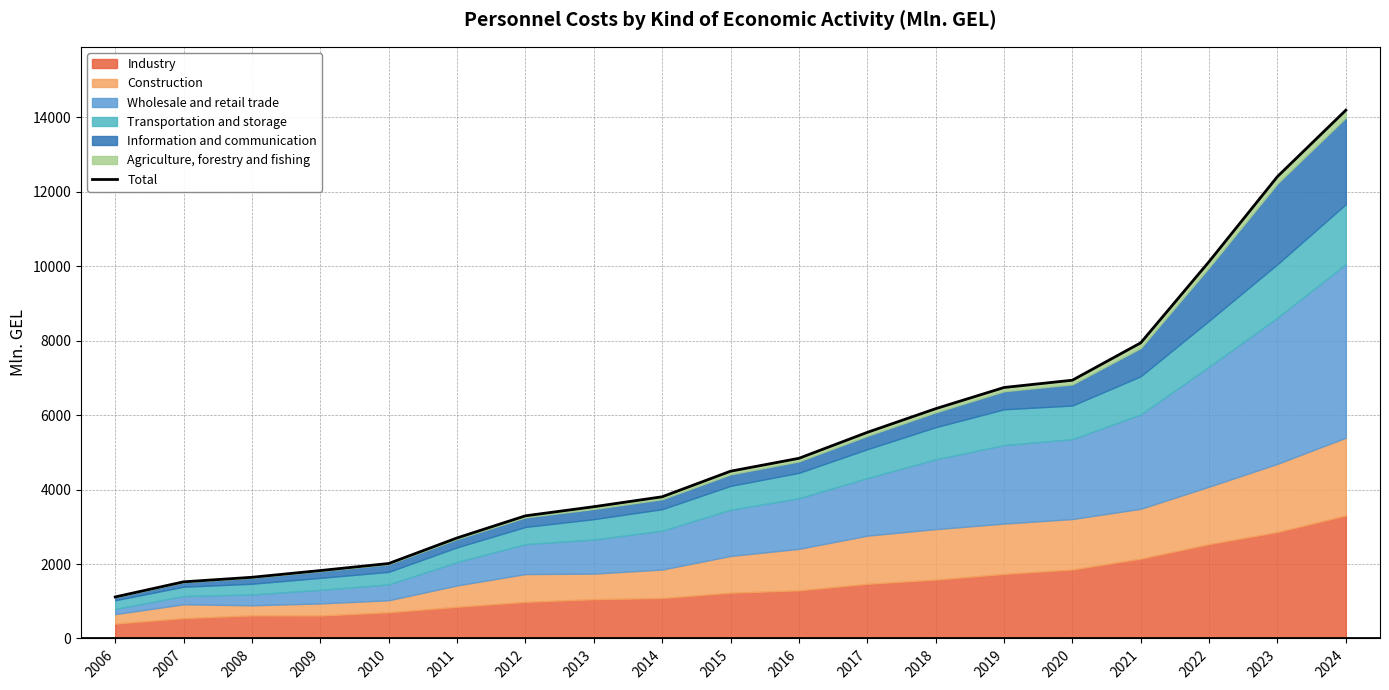

Is it true that the value at 2007 is 1522.0?

True